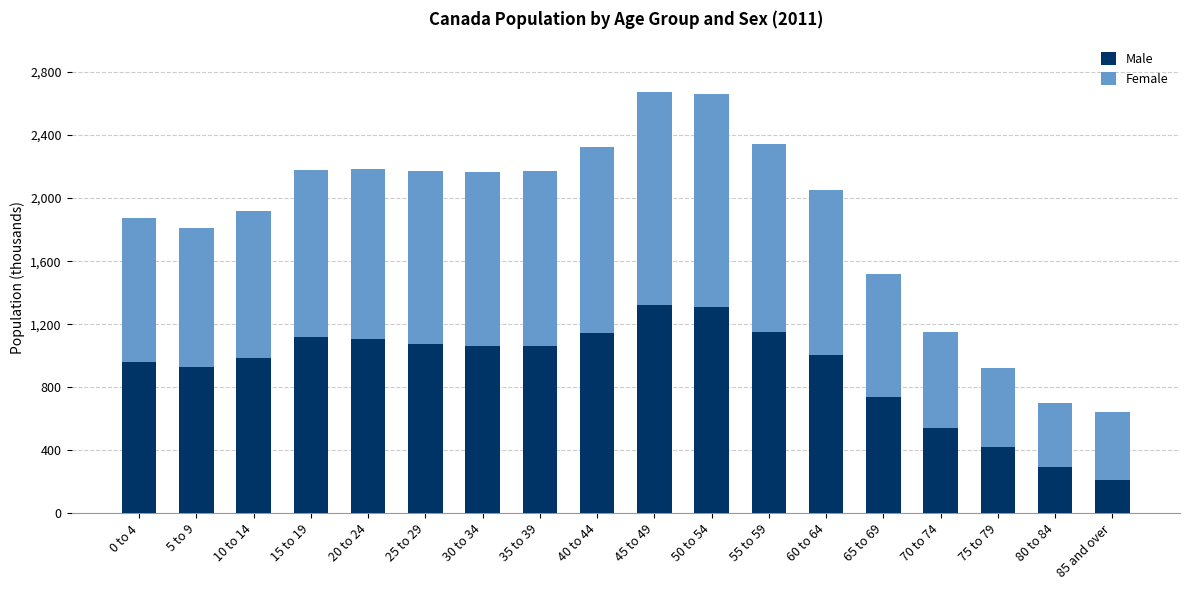

Are the bars grouped side by side (vs. stacked)?

No